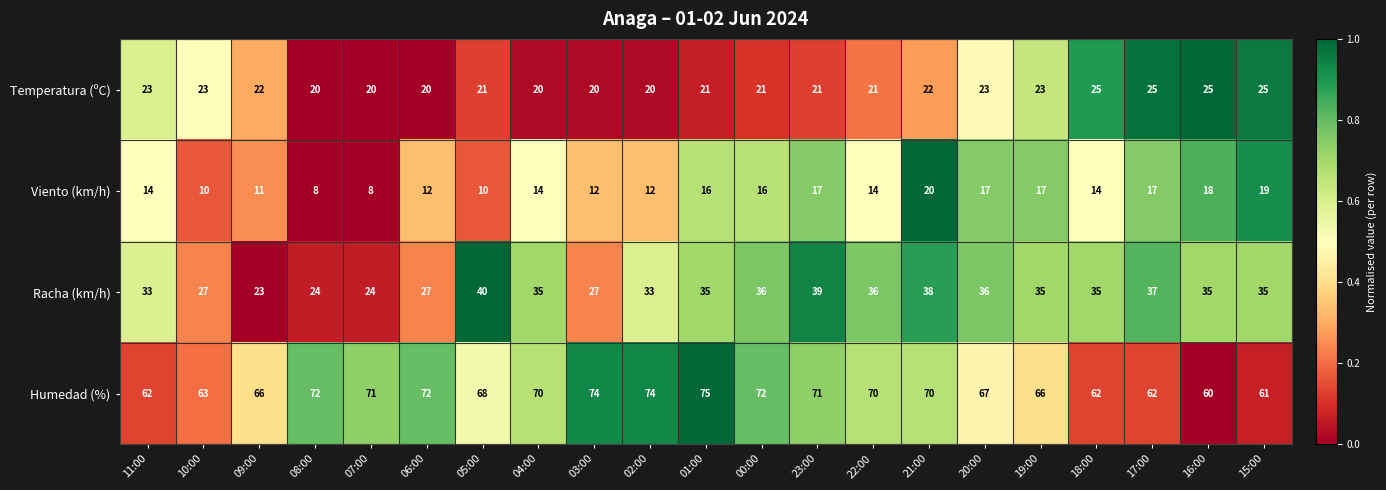

Read the Viento (km/h) value at 21:00, to the nearest 10.

20